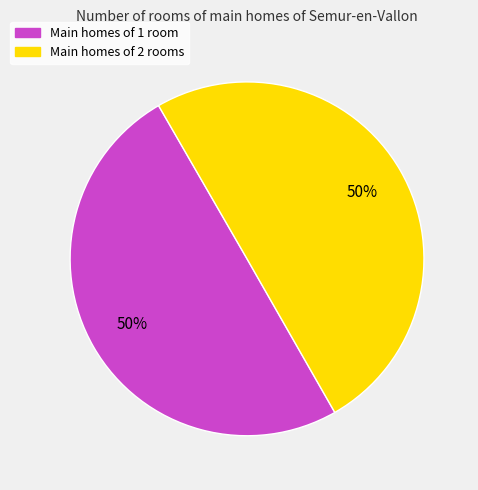

To the nearest percent, what is the average slice percentage?

50%